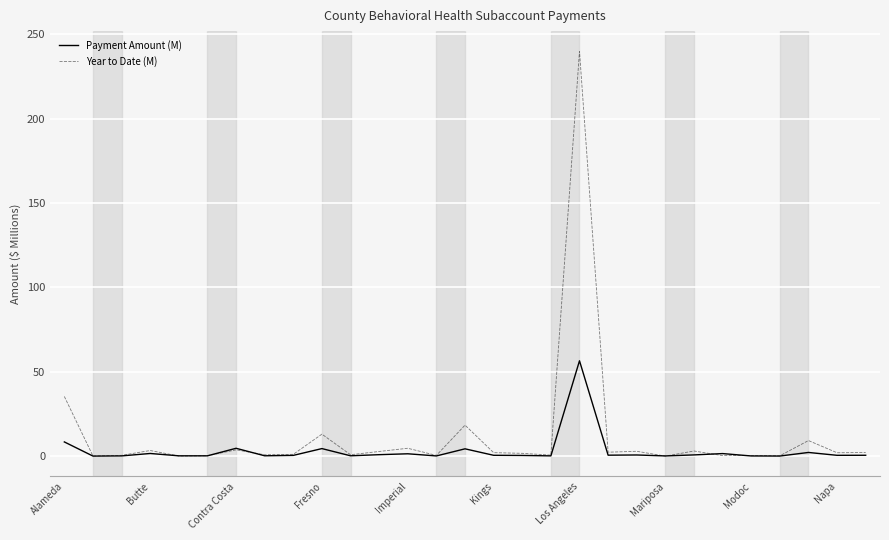

Which series has the widest spread of values?

Year to Date (M)